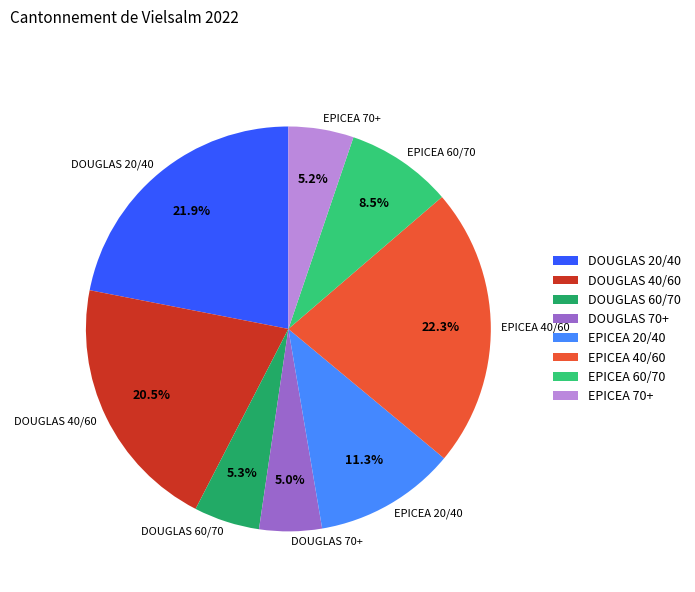

To the nearest percent, what is the average slice percentage?

12%